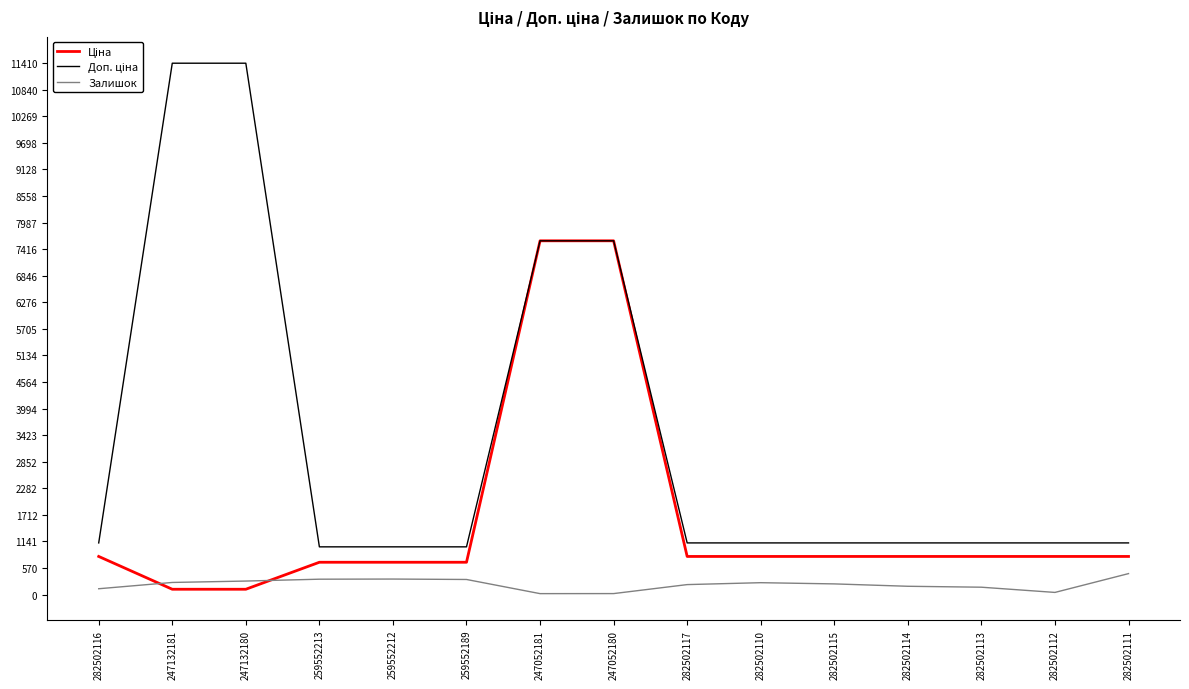

In Залишок, how many points are higher than both neighbors (excluding endpoints)?

2